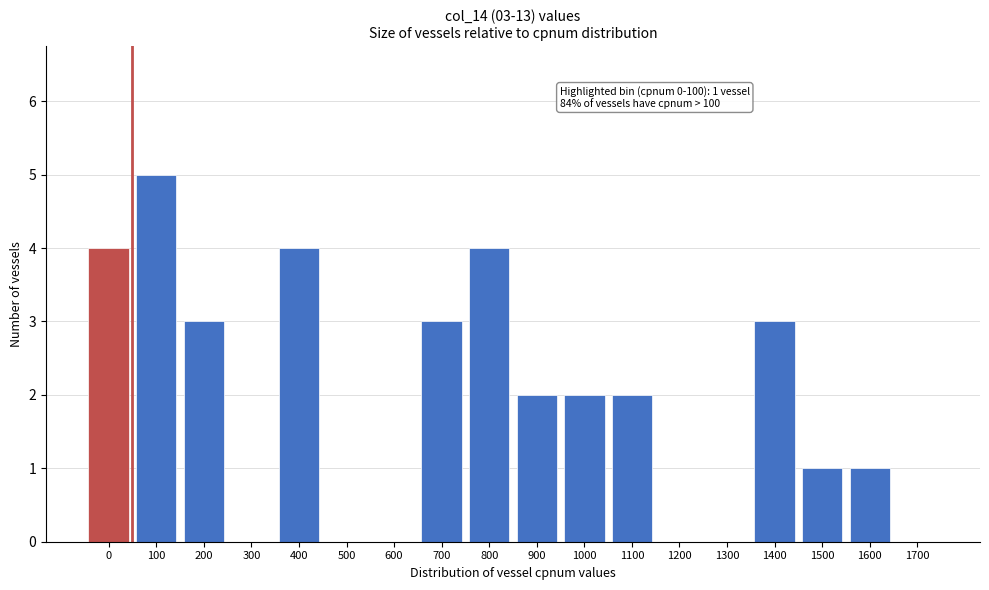

Reading left to right, list all the values displayed in this chart.

0=4	100=5	200=3	300=0	400=4	500=0	600=0	700=3	800=4	900=2	1000=2	1100=2	1200=0	1300=0	1400=3	1500=1	1600=1	1700=0